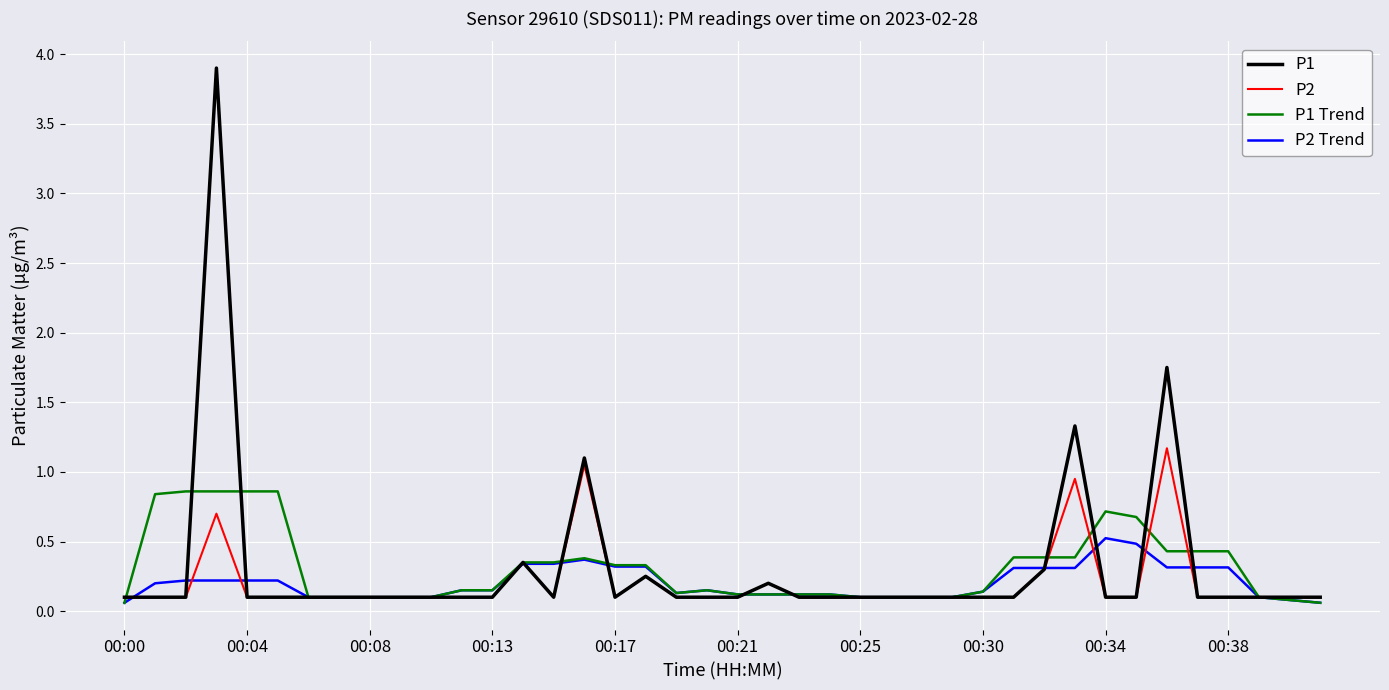

What is the maximum value shown in the chart?

3.9